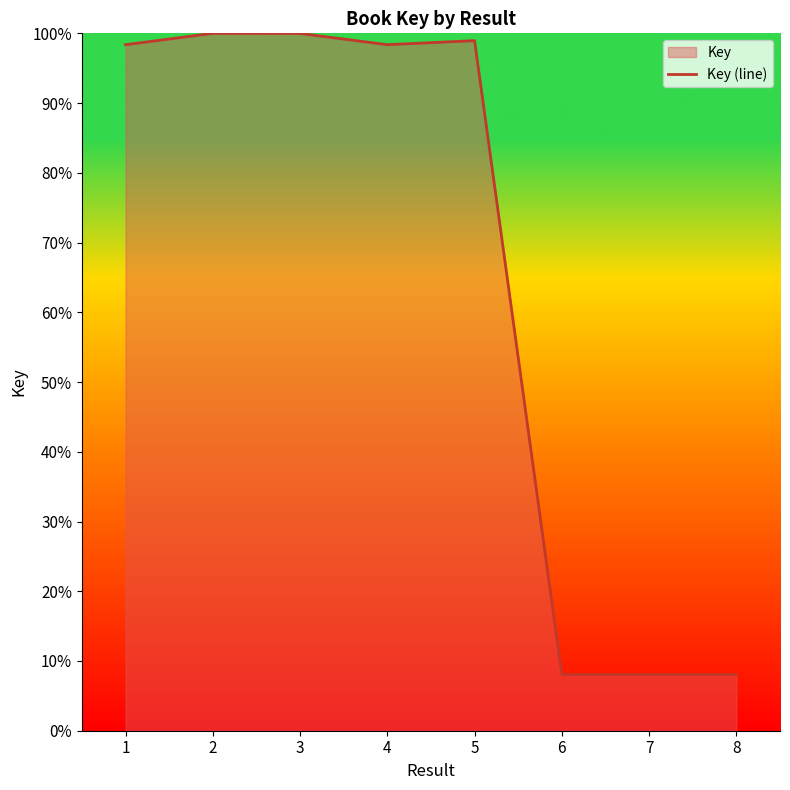

Reading left to right, list all the values displayed in this chart.

98.4	100.0	100.0	98.4	99.0	8.0	8.0	8.0